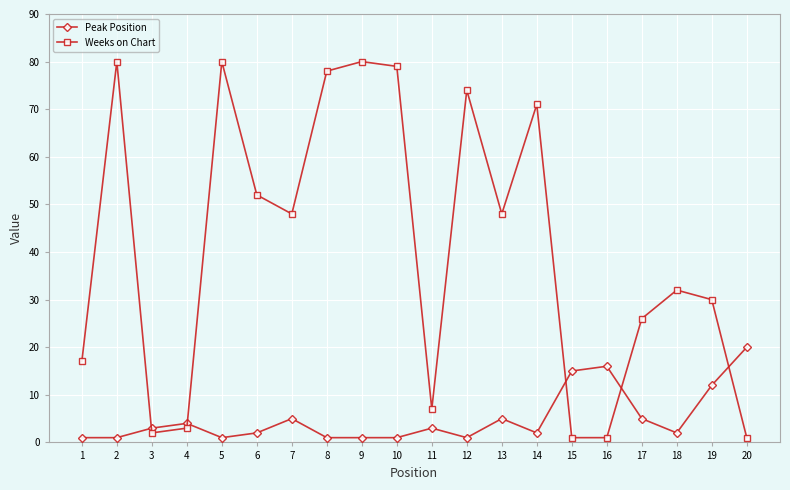

True or false: Peak Position has a value of 2 at 6.

True